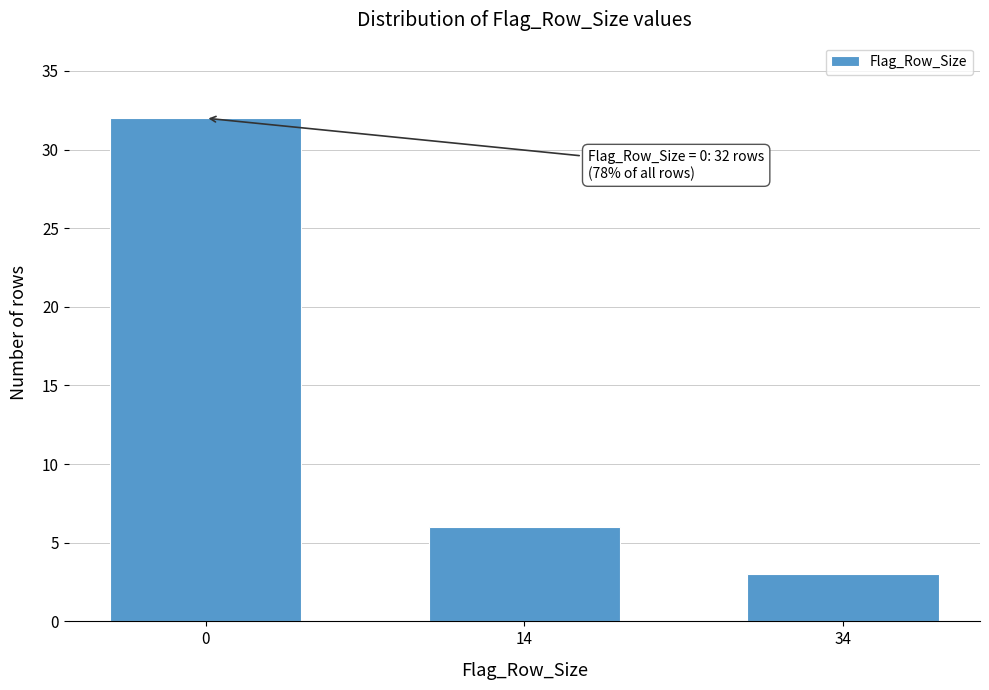

Reading left to right, transcribe all the data shown in this chart.

0=32	14=6	34=3